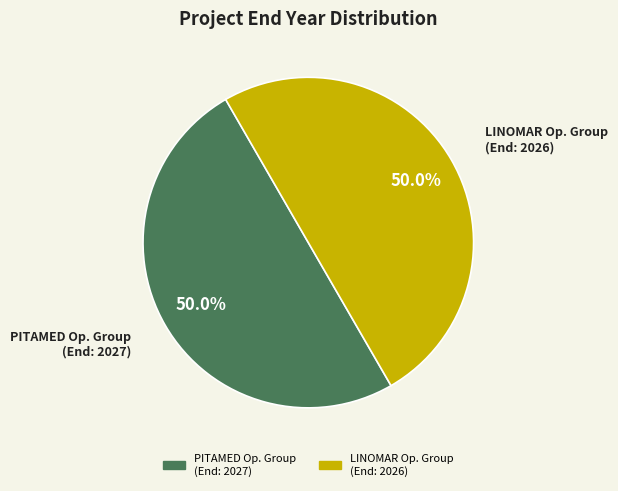

How many segments does this pie chart have?

2